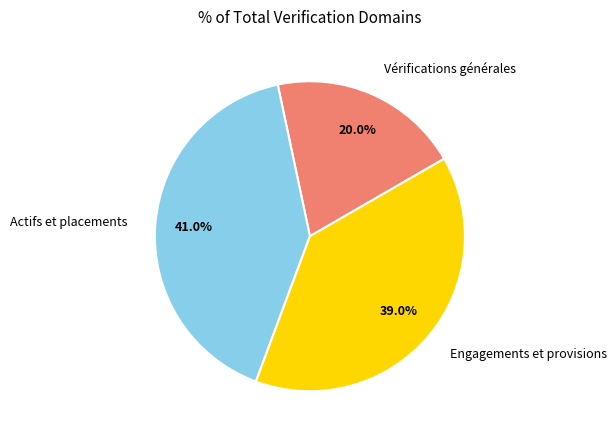

What is the ratio of the value at Actifs et placements to the value at Engagements et provisions?

1.1